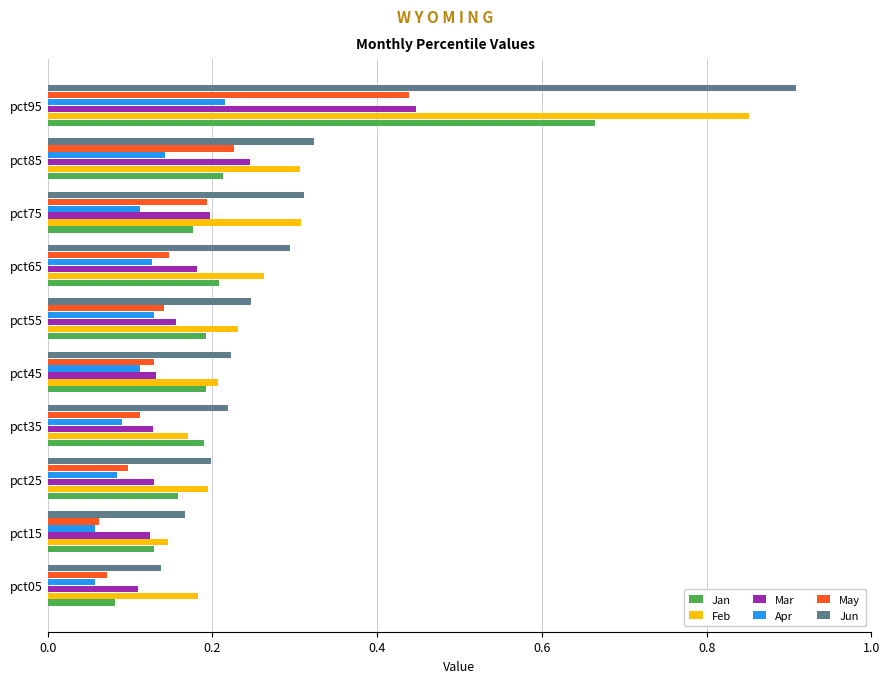

The Apr series shows 0.2 at pct95. True or false?

True